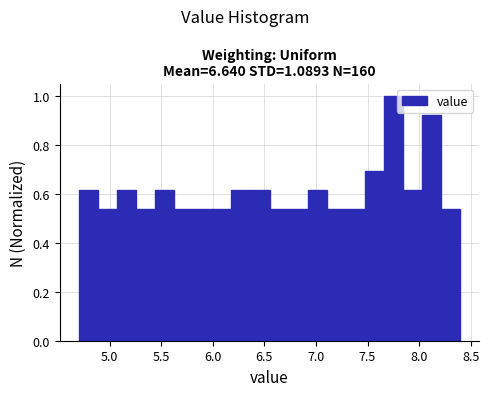

Around what value on the x-axis is the tallest bar? Give the approximate position of its centre, as read against the axis.

7.75